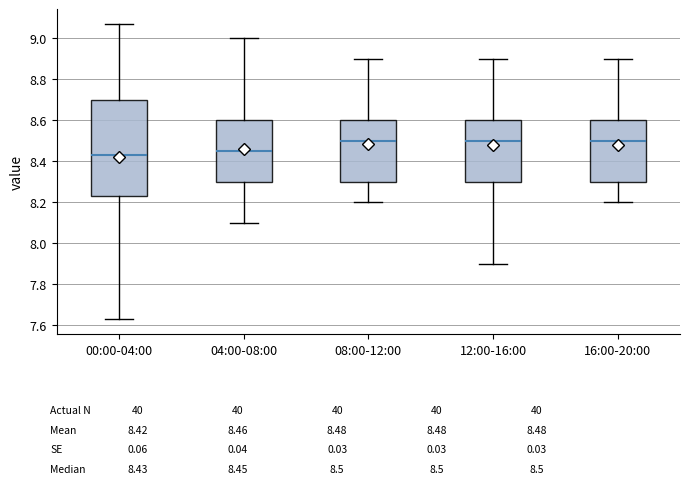

Comparing the boxes themselves (not the whiskers), which one is the tallest?

00:00-04:00